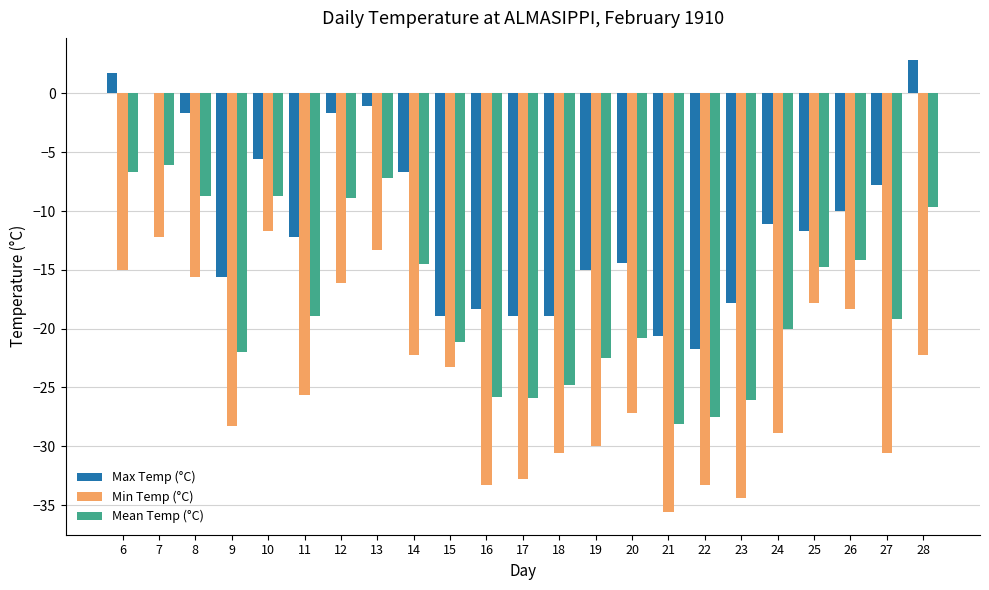

The Min Temp (°C) series shows -5.3 at 12. True or false?

False